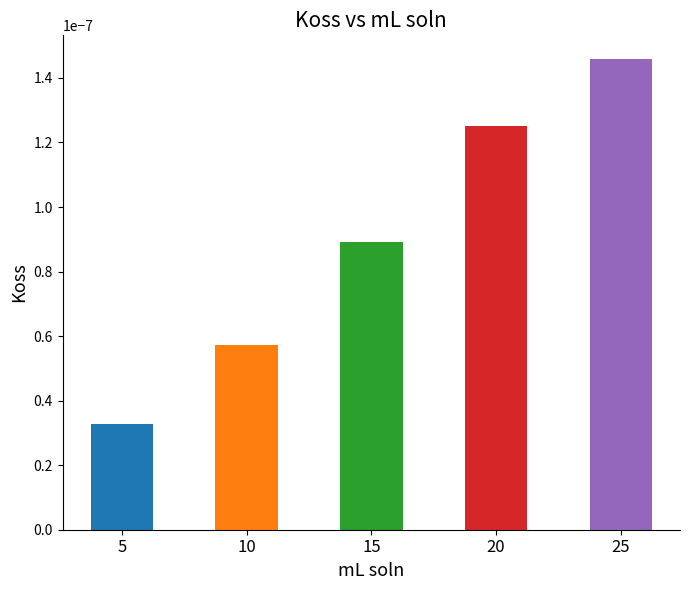

Which category has the highest value across all series?

25